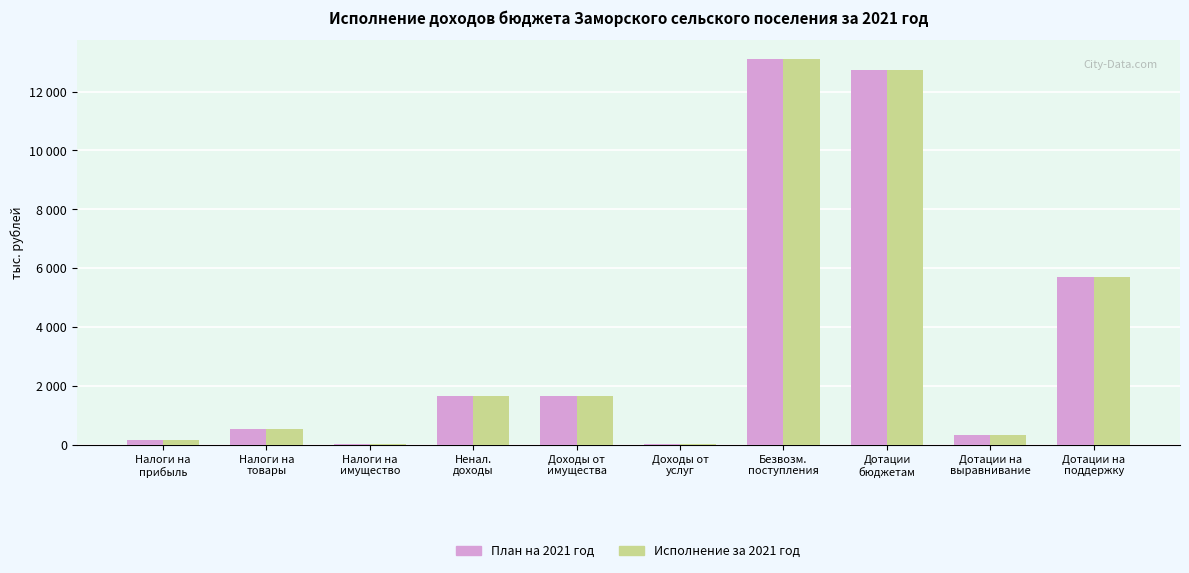

Reading right to left, extract all data points from this chart.

План на 2021 год: Дотации на
поддержку=5692.0	Дотации на
выравнивание=345.8	Дотации
бюджетам=12735.3	Безвозм.
поступления=13099.3	Доходы от
услуг=10.0	Доходы от
имущества=1640.0	Ненал.
доходы=1650.0	Налоги на
имущество=11.2	Налоги на
товары=531.0	Налоги на
прибыль=166.0
Исполнение за 2021 год: Дотации на
поддержку=5692.0	Дотации на
выравнивание=345.8	Дотации
бюджетам=12735.3	Безвозм.
поступления=13098.6	Доходы от
услуг=10.0	Доходы от
имущества=1640.0	Ненал.
доходы=1650.0	Налоги на
имущество=11.1	Налоги на
товары=529.0	Налоги на
прибыль=169.6